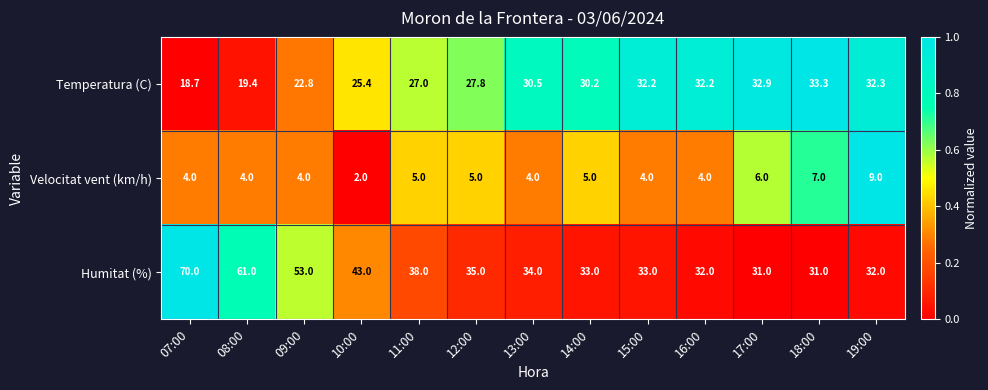

Which label corresponds to the largest value in the chart?

07:00